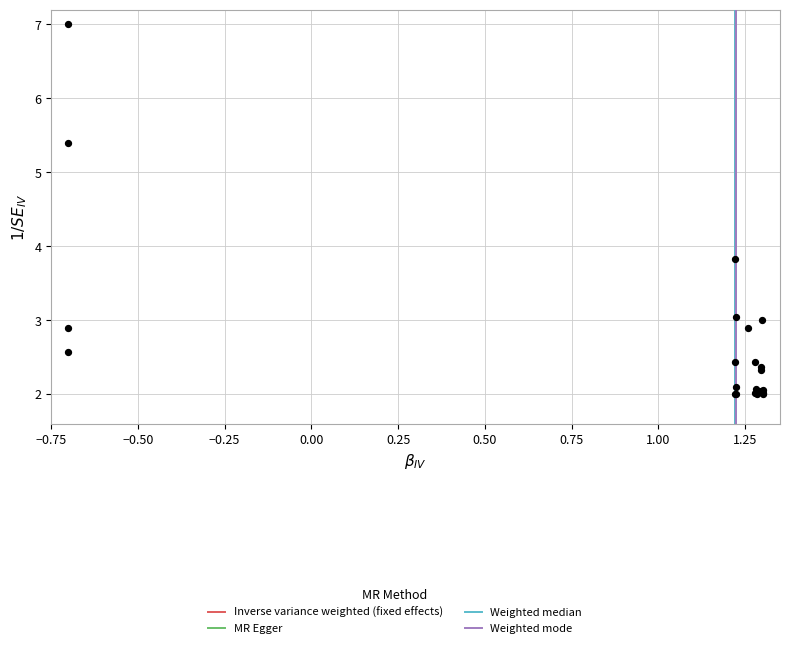

What Y value in the scatter plot is closest to 4?

3.8